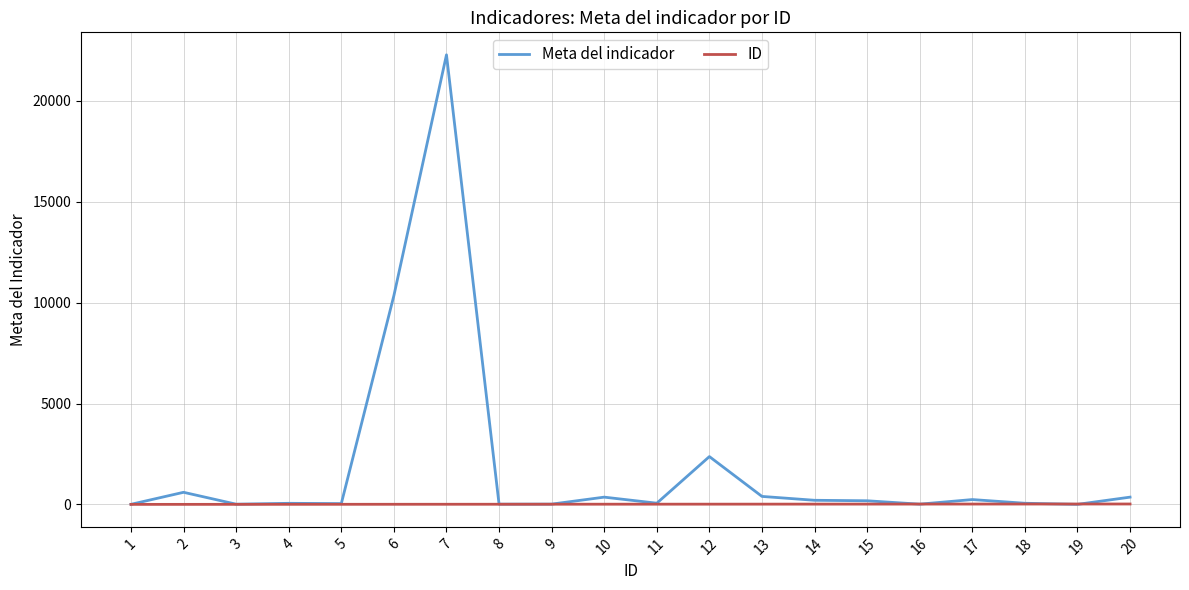

What are all the series names shown in the legend?

Meta del indicador, ID